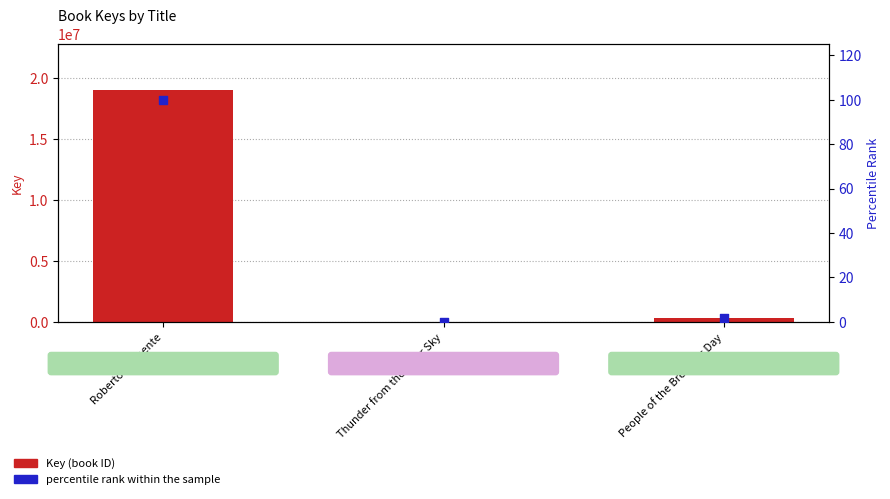

What is the total value across all series at People of the Breaking Day?

331779.7